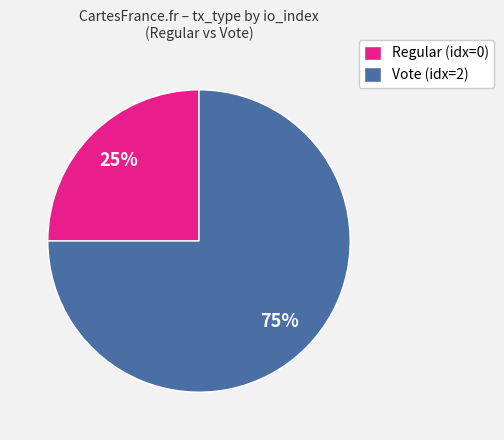

Which slice is the largest?

Vote